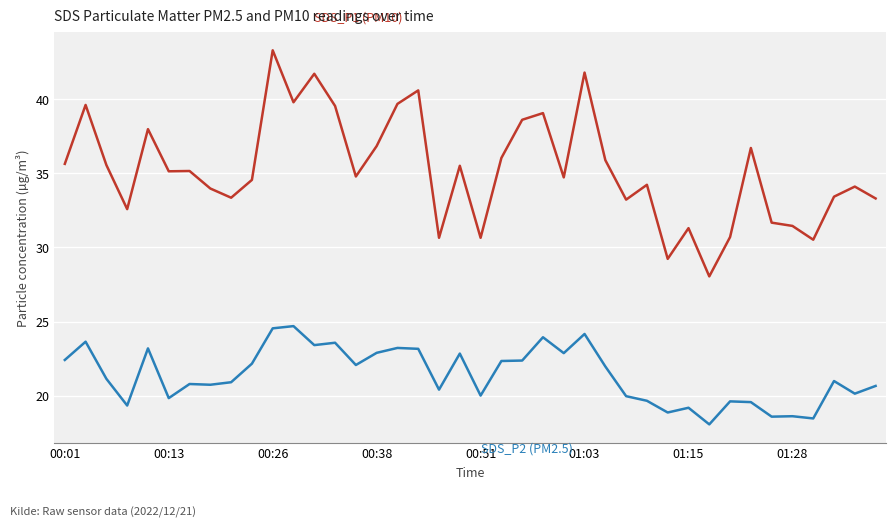

What is the greatest value displayed?

43.3